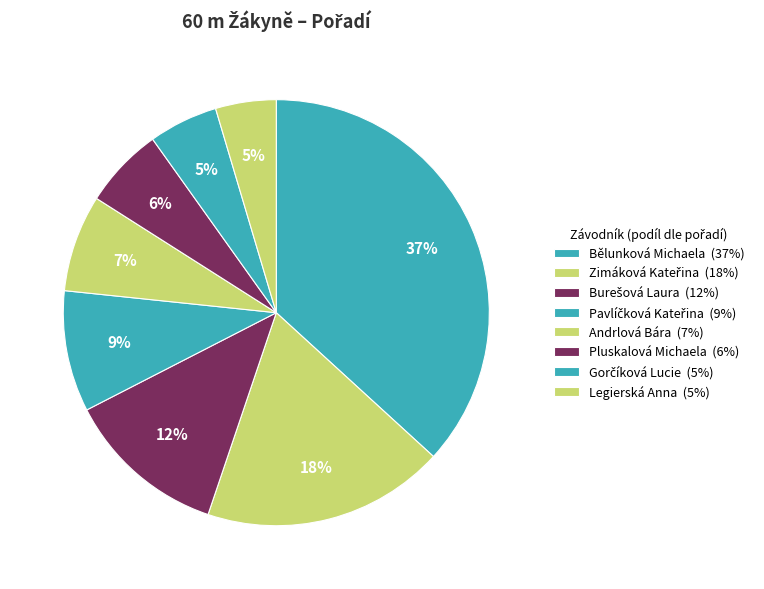

Count the number of slices in the pie.

8